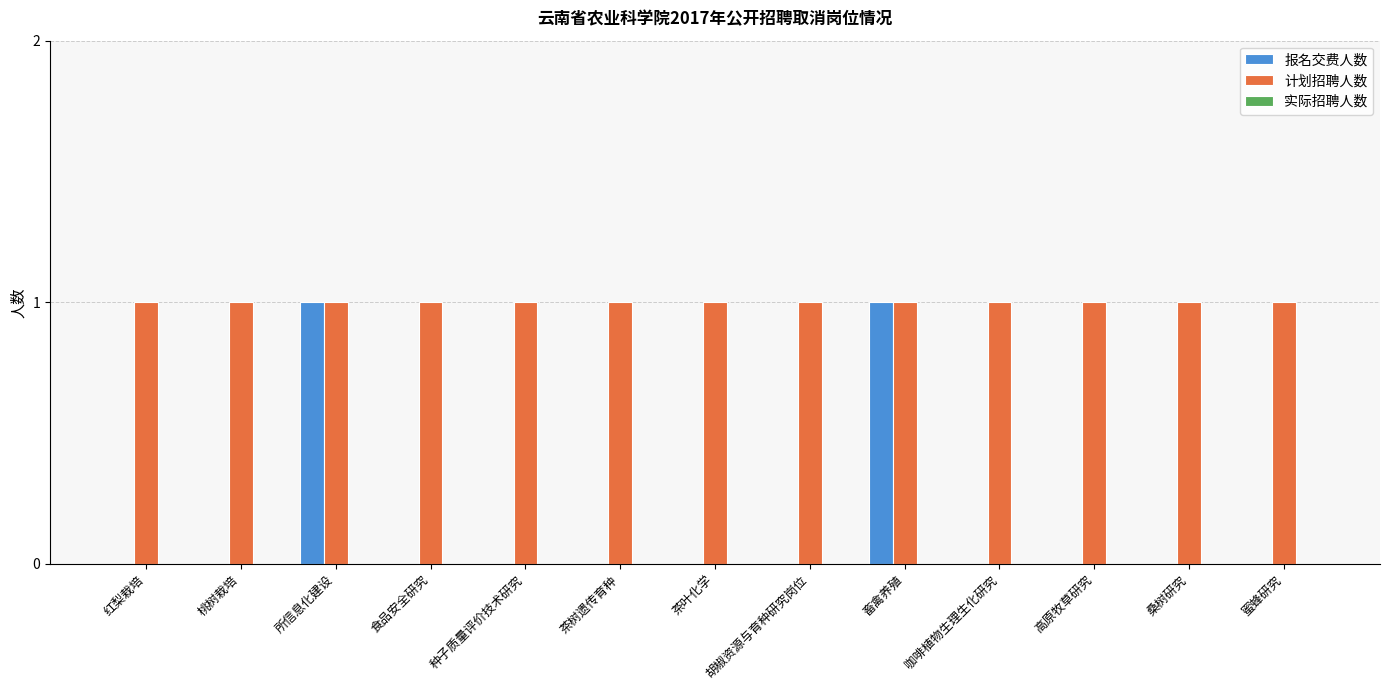

Count the number of data series in this chart.

2